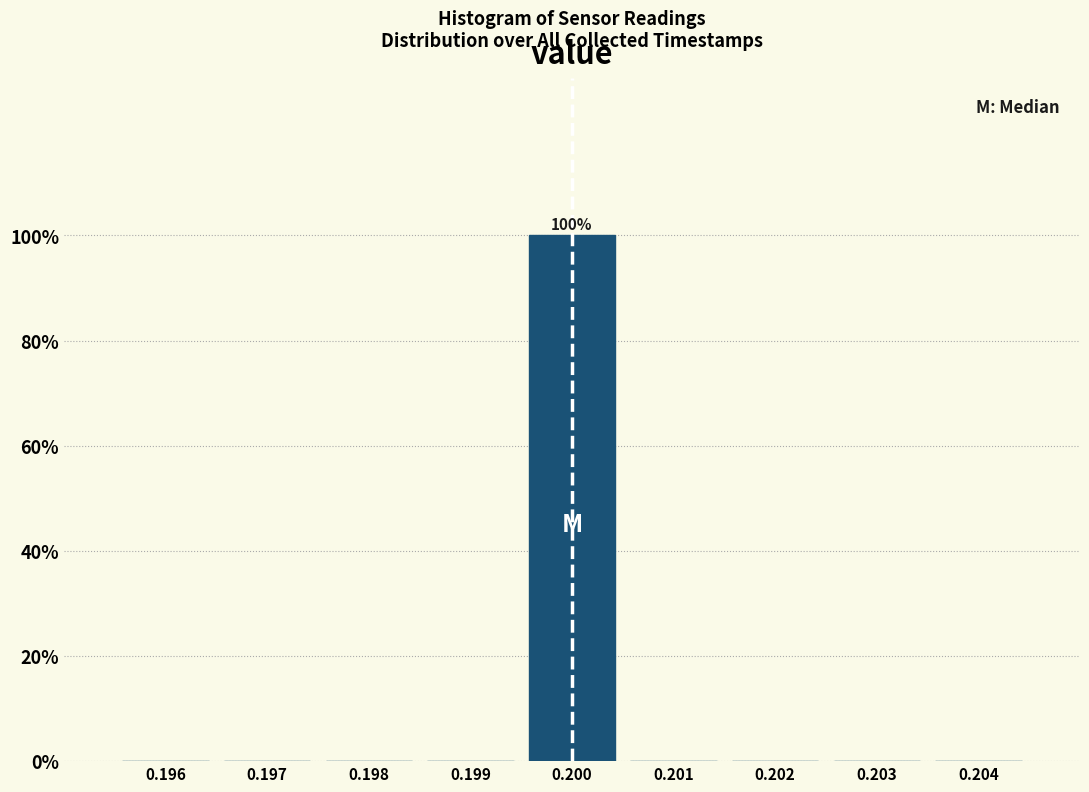

Reading right to left, extract all data points from this chart.

0.204=0	0.203=0	0.202=0	0.201=0	0.200=100	0.199=0	0.198=0	0.197=0	0.196=0